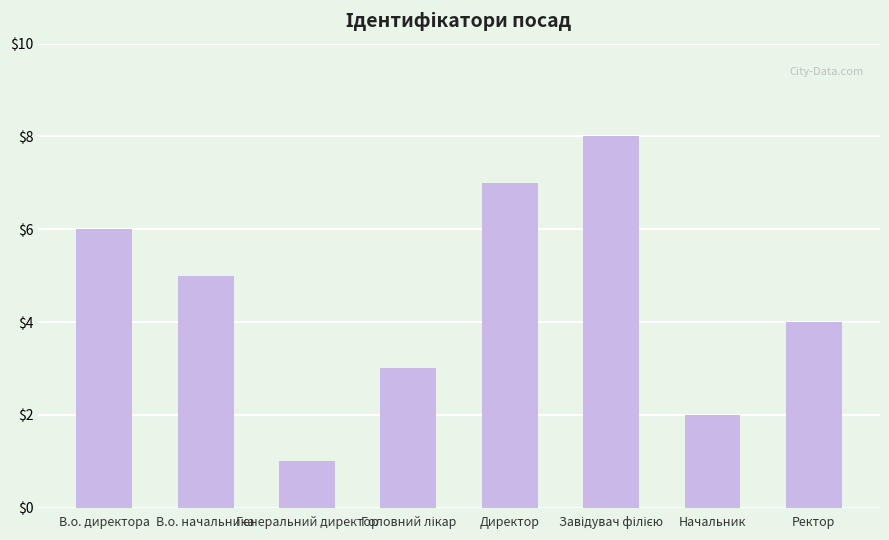

What is the maximum value shown in the chart?

8